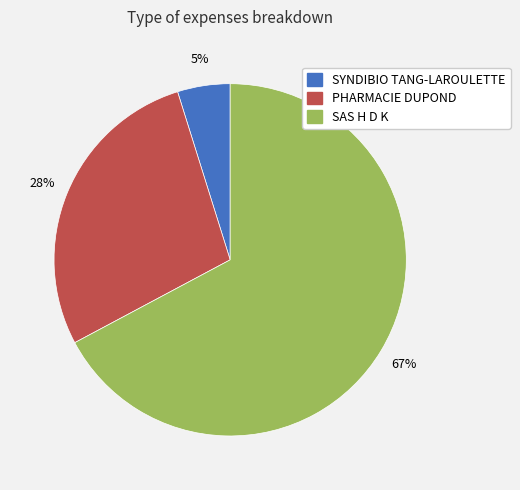

How many slices are in this pie chart?

3